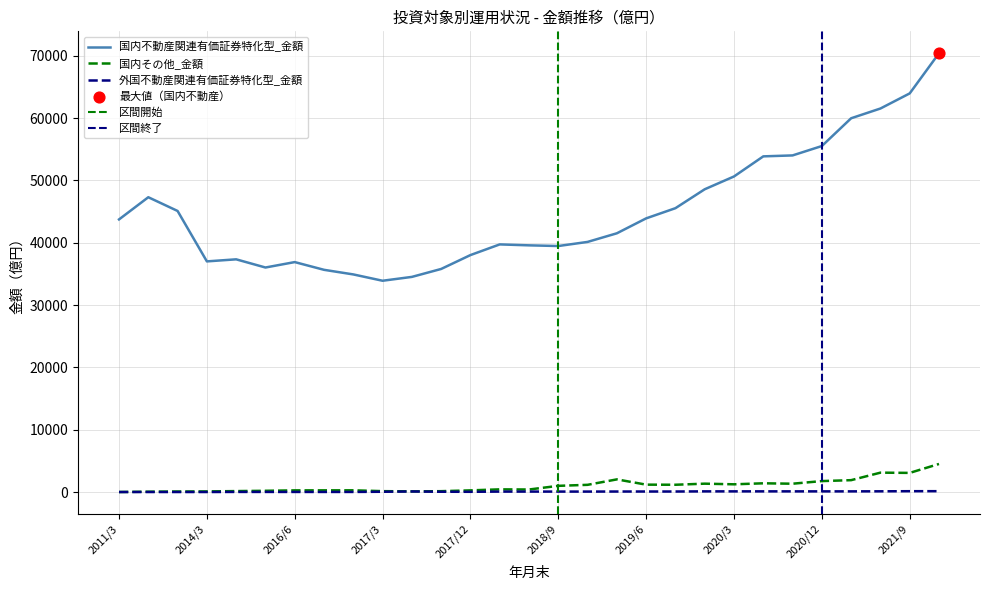

What is the total value across all series at 2017/6?

34697.7